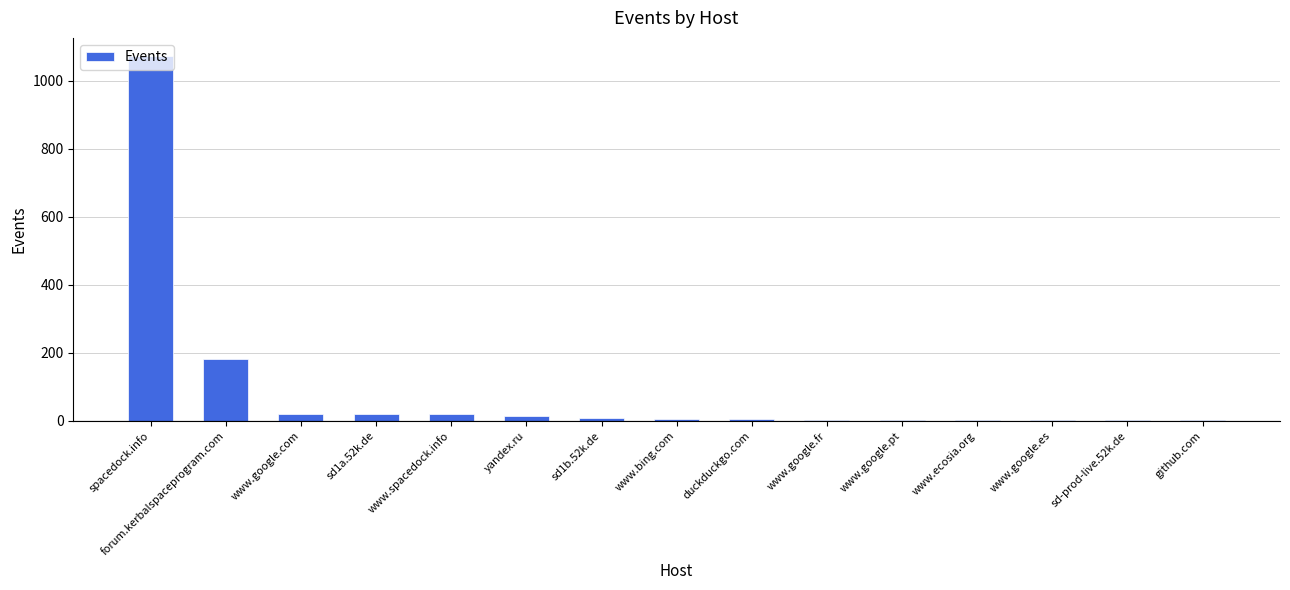

What is the difference between the values at www.google.com and www.google.fr?

17